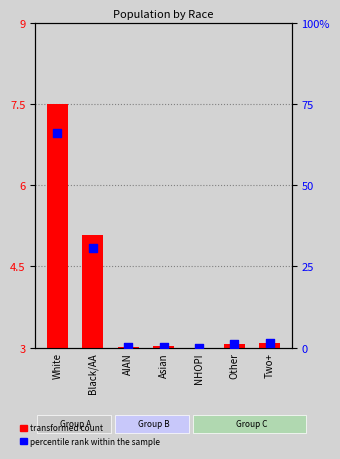

Which series has the largest total across all categories?

percentile rank within the sample